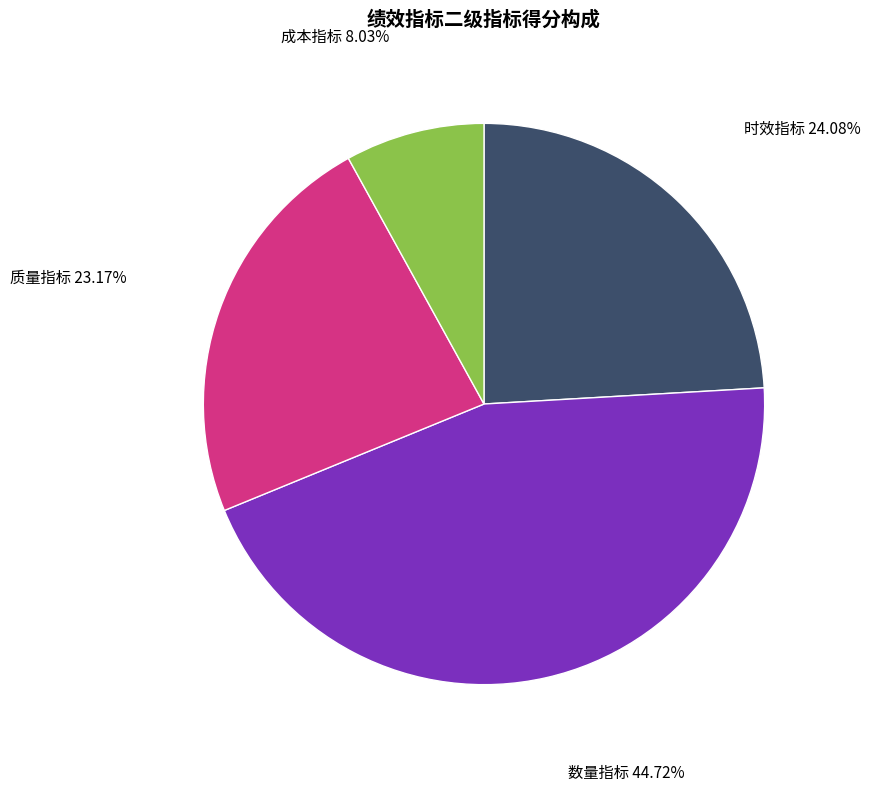

Does any single category account for the majority?

No